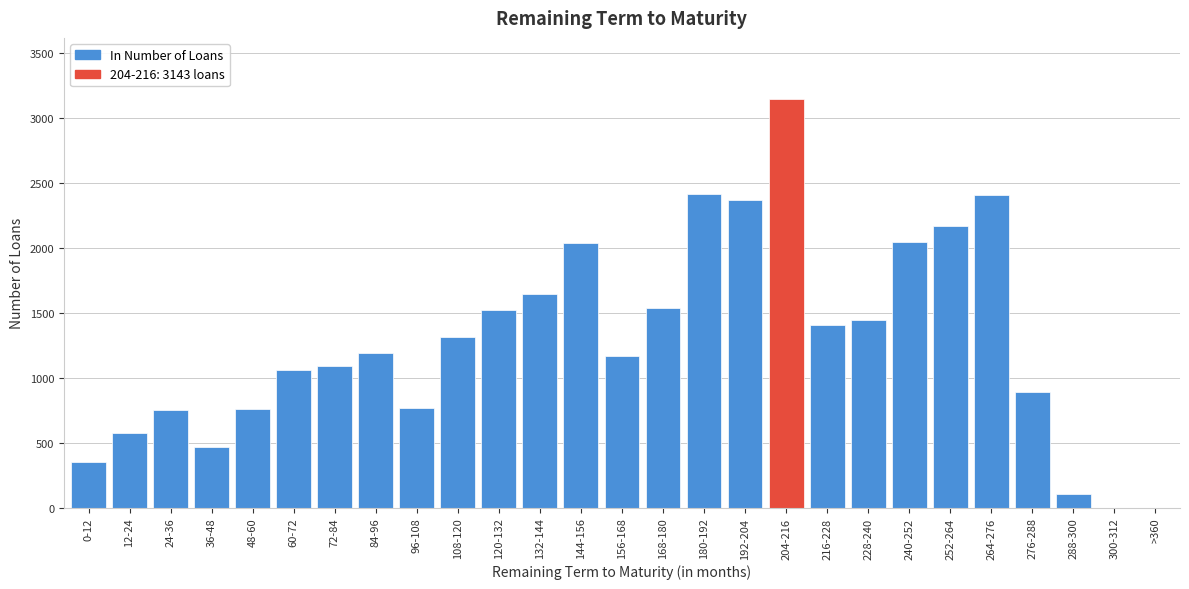

The value at 12-24 is 571. True or false?

True